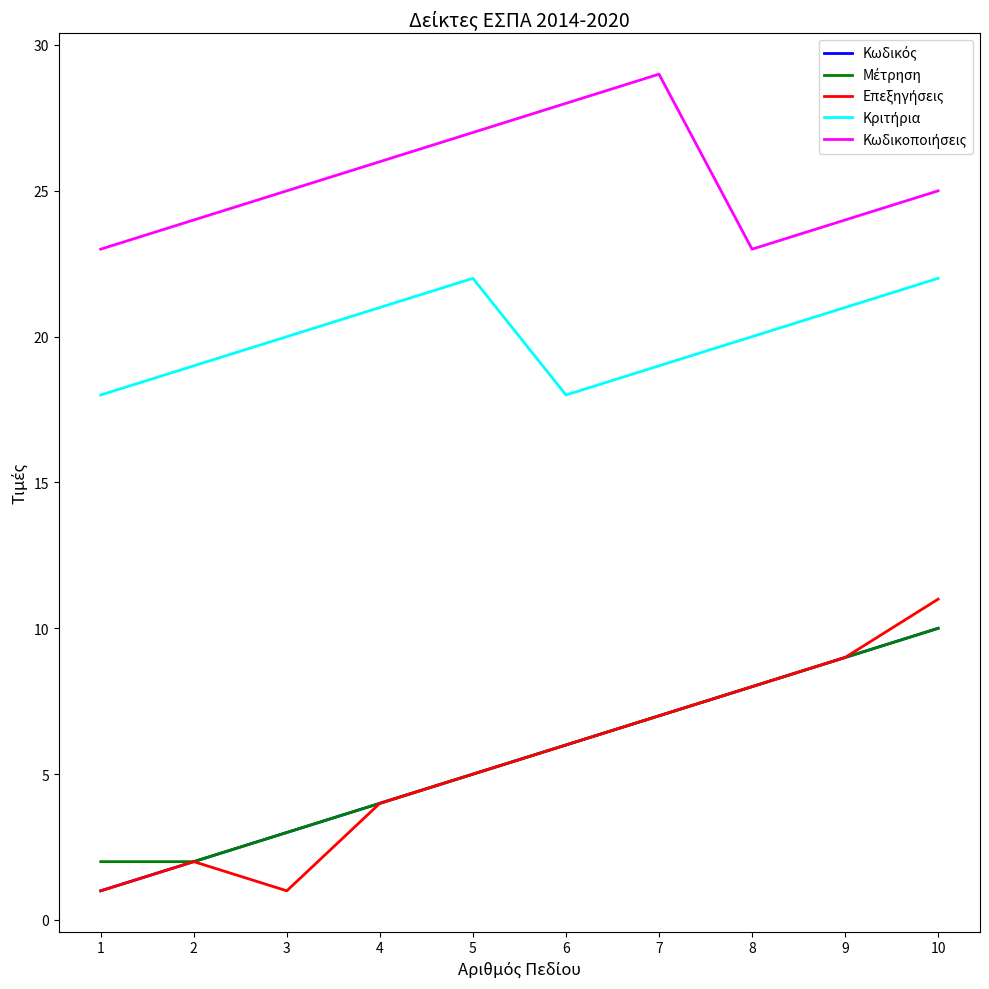

Which category has the highest value across all series?

7